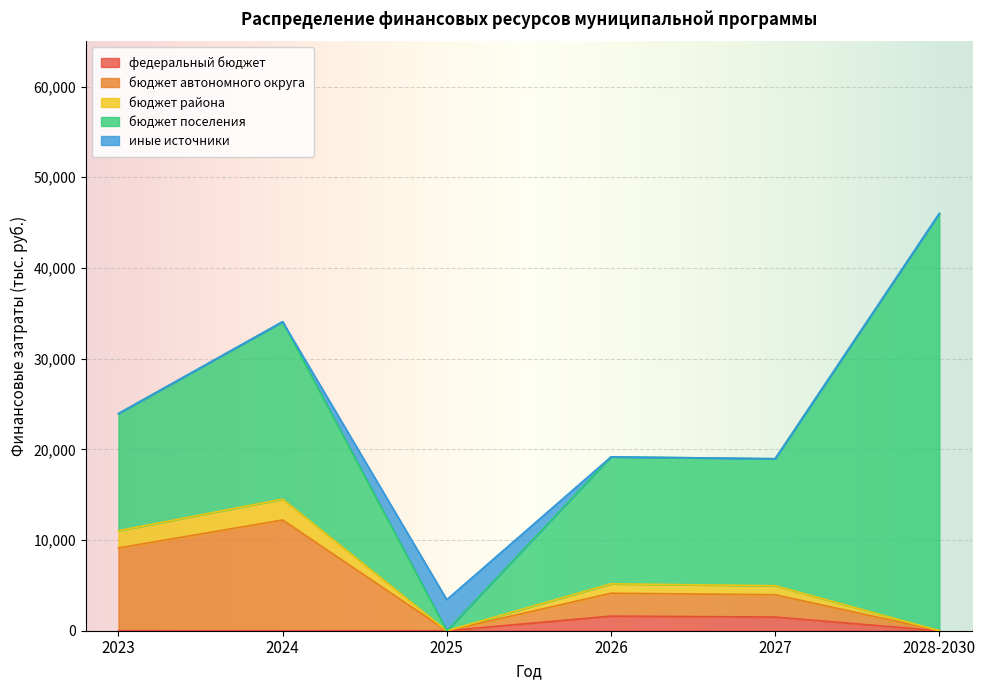

True or false: бюджет автономного округа has more than 1 interior local peaks.

True